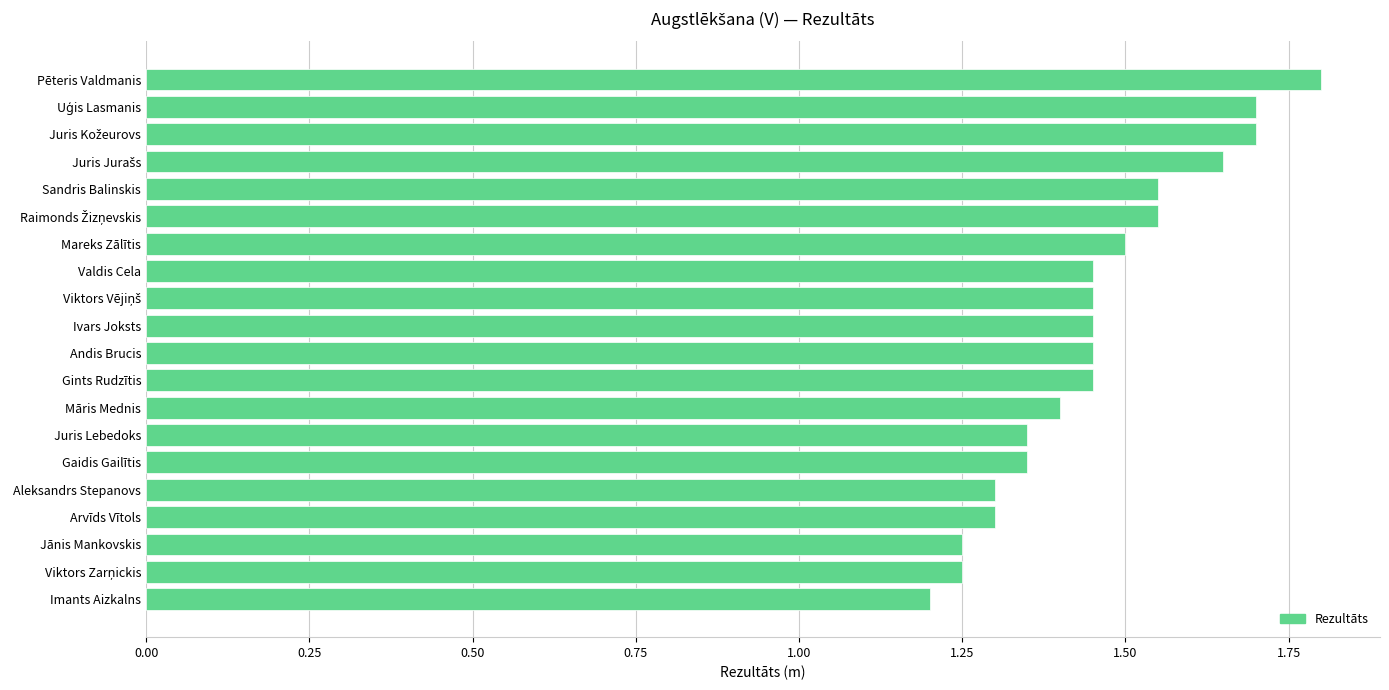

What is the average value?

1.5